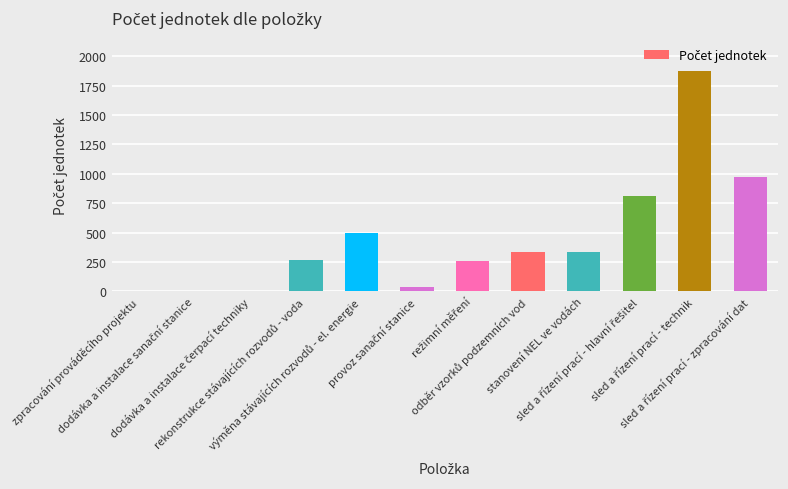

What is the greatest value displayed?

1876